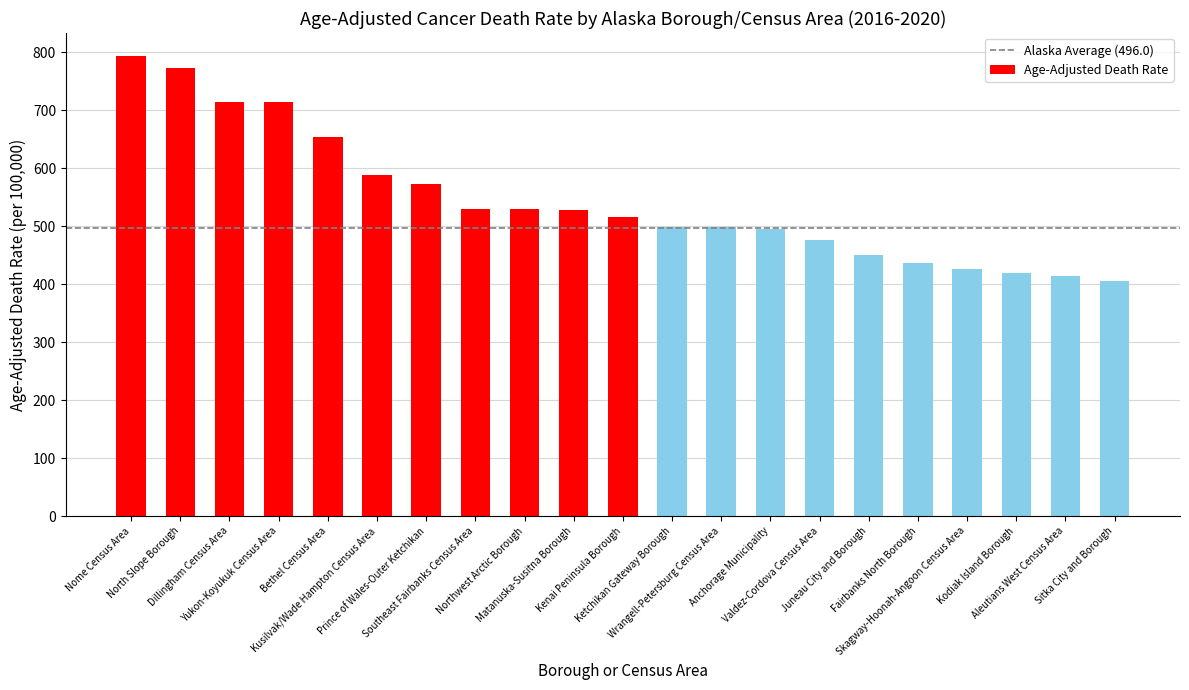

What is the difference between the values at Northwest Arctic Borough and Yukon-Koyukuk Census Area?

184.8